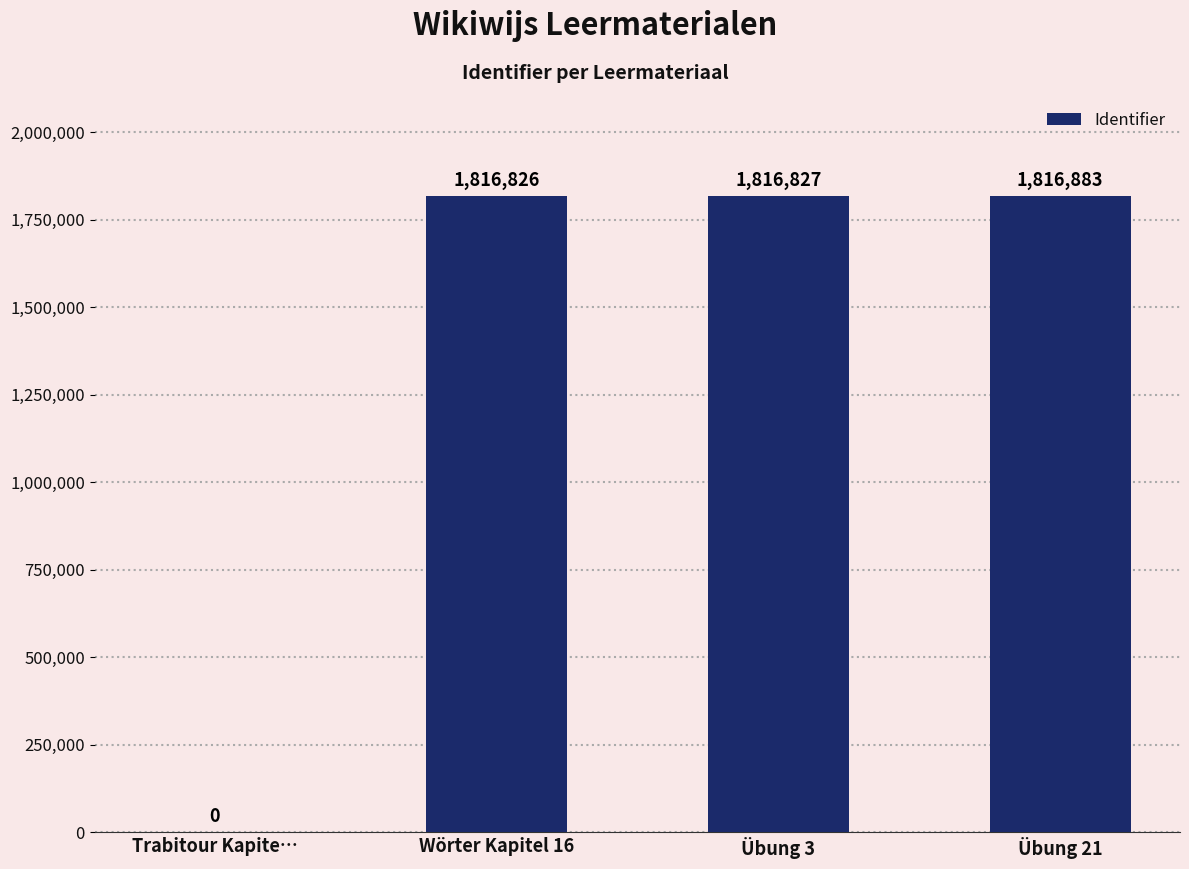

True or false: the data shows 1151311 at Übung 3.

False